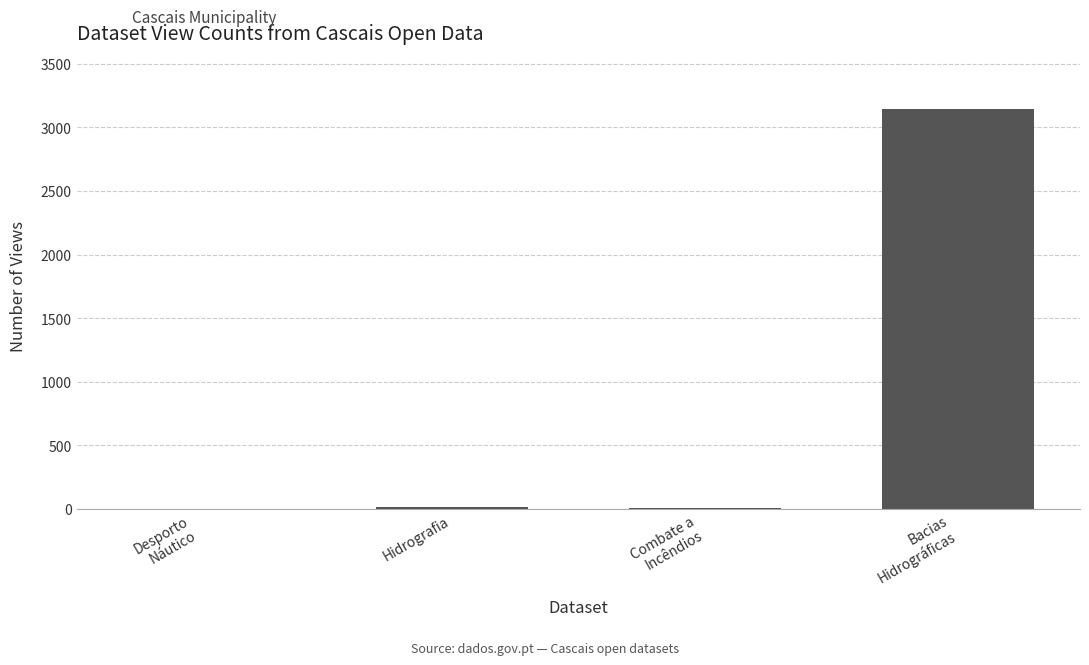

Count the number of data series in this chart.

1